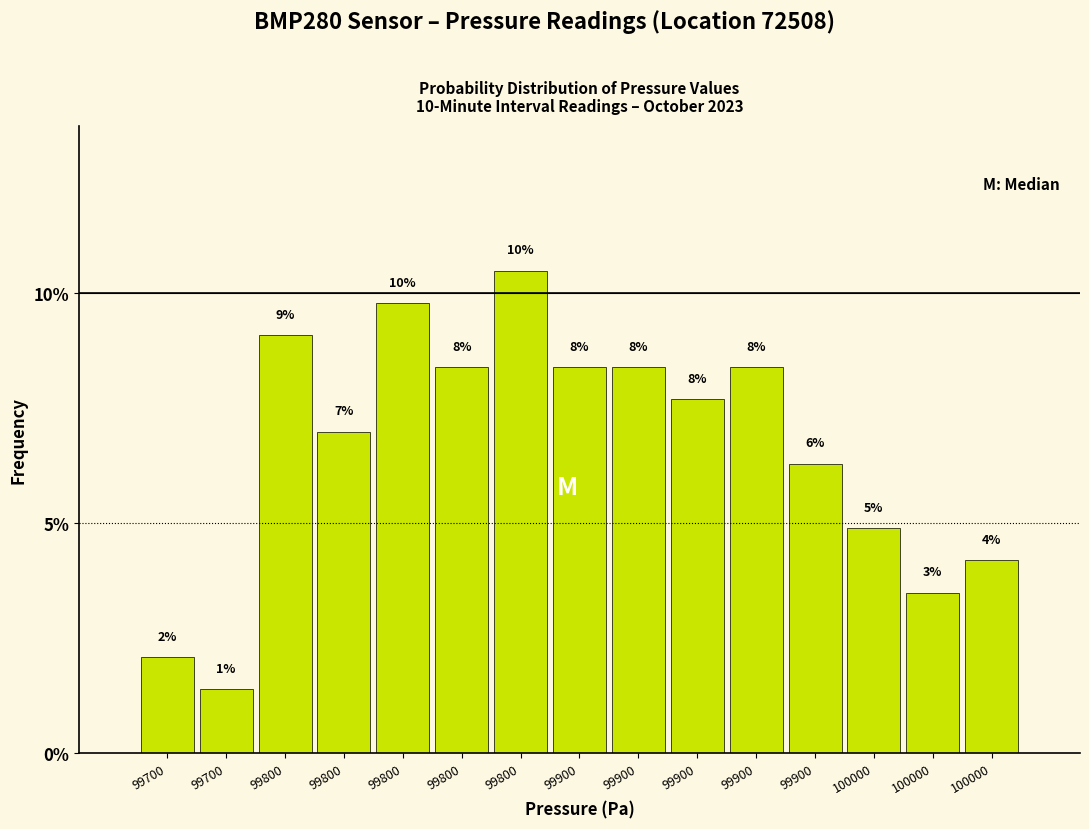

How many bars are there in total?

15